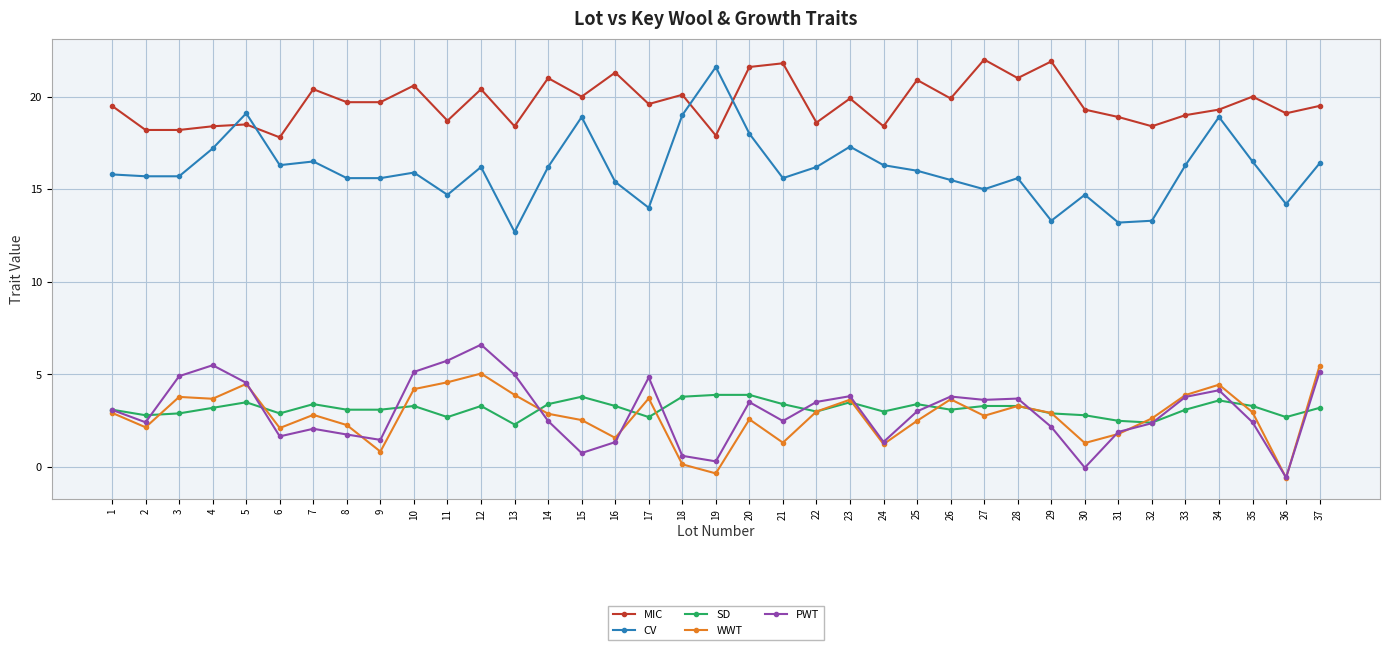

Which series has the largest total across all categories?

MIC